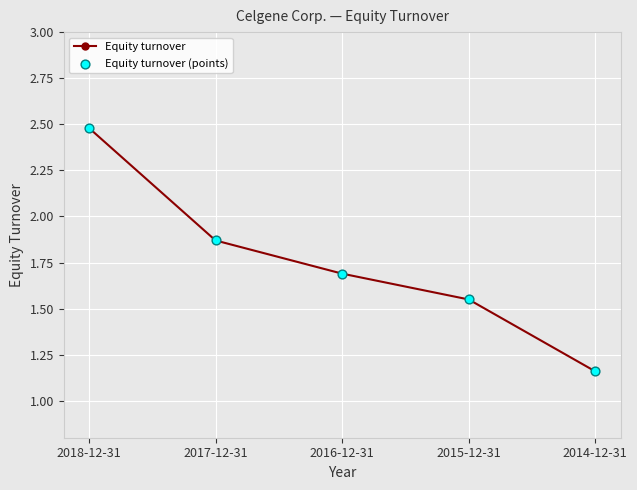

Rank the categories by value from lowest to highest.

2014-12-31, 2015-12-31, 2016-12-31, 2017-12-31, 2018-12-31